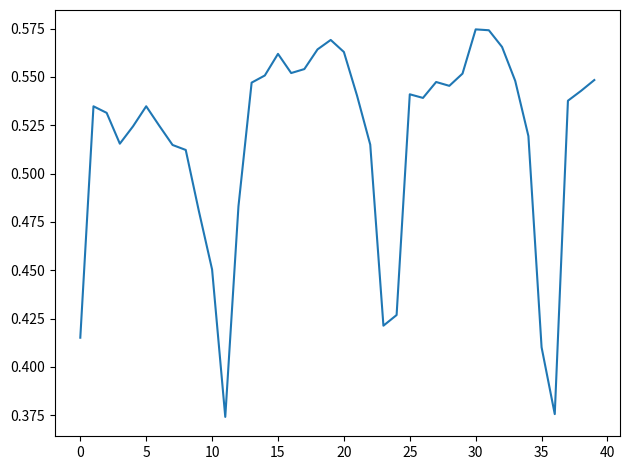

Reading left to right, extract all data points from this chart.

0.4	0.5	0.5	0.5	0.5	0.5	0.5	0.5	0.5	0.5	0.5	0.4	0.5	0.5	0.6	0.6	0.6	0.6	0.6	0.6	0.6	0.5	0.5	0.4	0.4	0.5	0.5	0.5	0.5	0.6	0.6	0.6	0.6	0.5	0.5	0.4	0.4	0.5	0.5	0.5